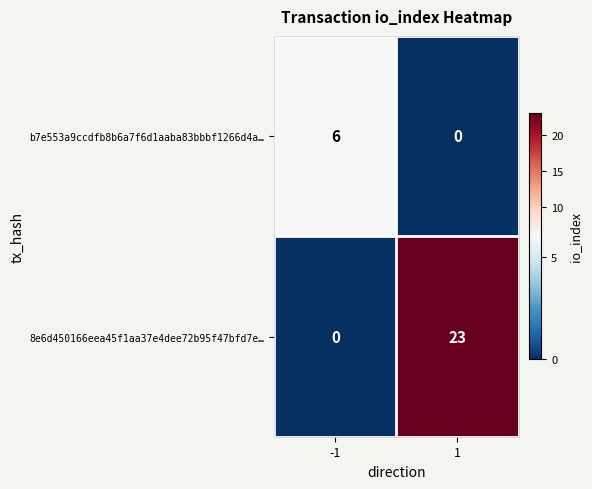

Rank the series at -1 from lowest to highest value.

8e6d450166eea45f1aa37e4dee72b95f47bfd7e…, b7e553a9ccdfb8b6a7f6d1aaba83bbbf1266d4a…